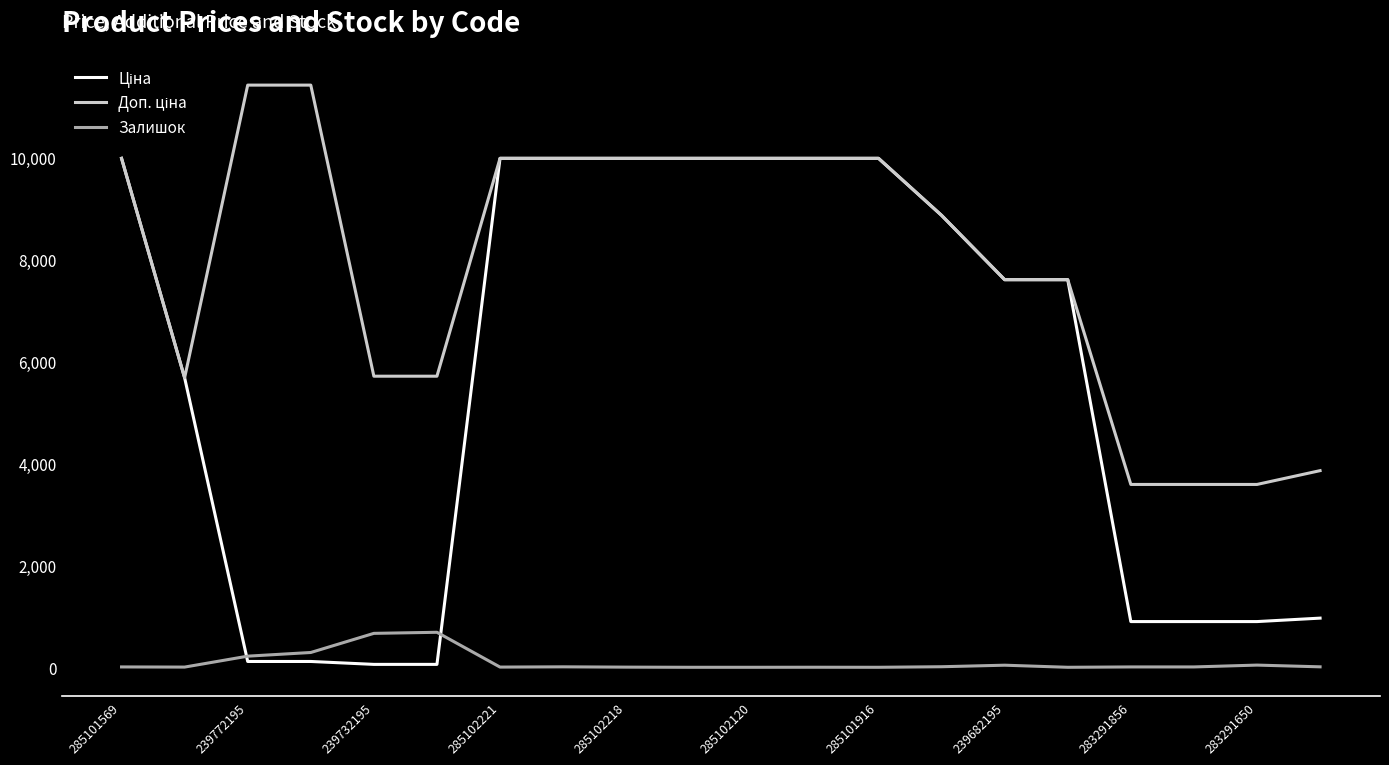

What is the maximum value shown in the chart?

11410.0